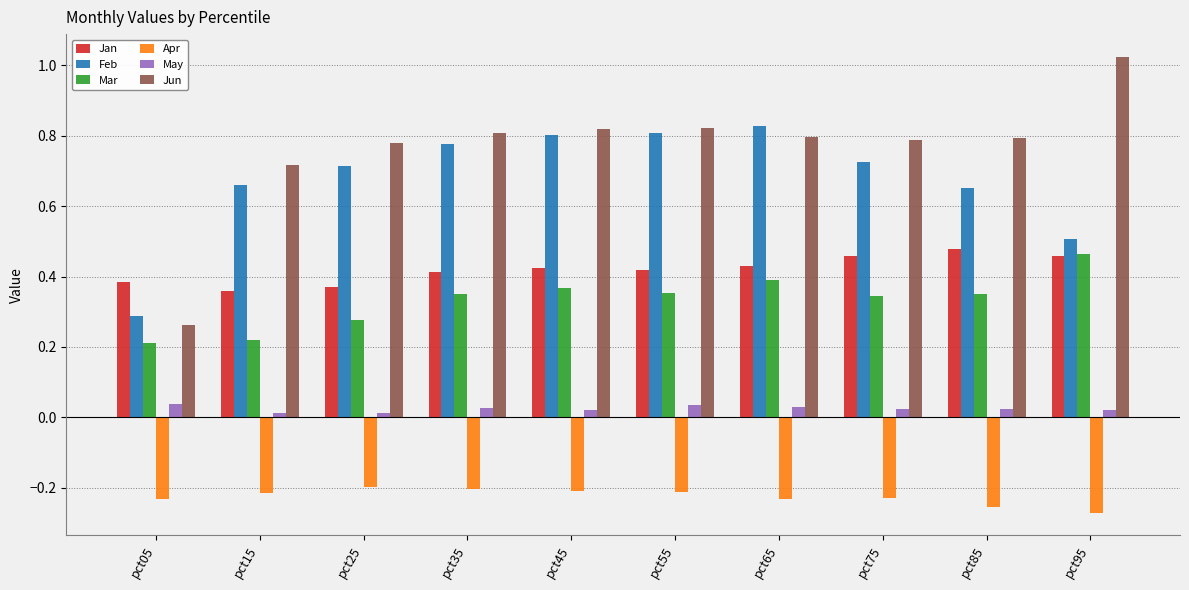

How many data points does each series have?

10